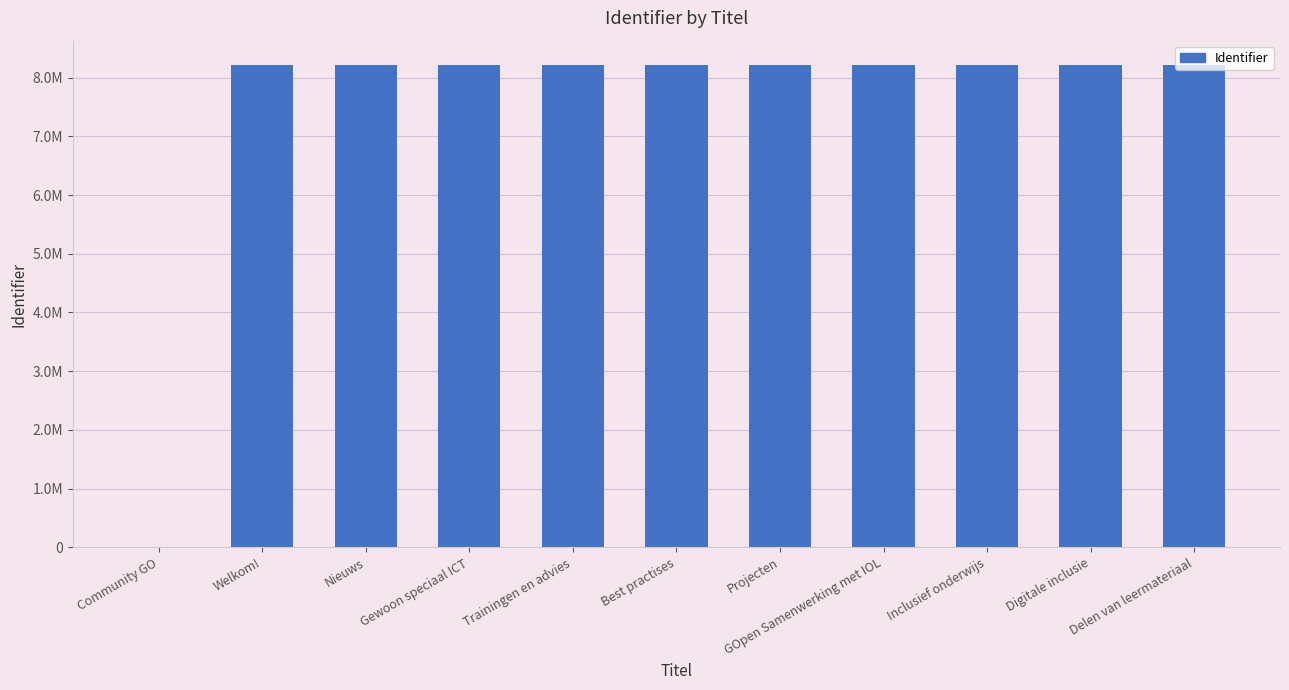

Reading left to right, transcribe all the data shown in this chart.

0	8218404	8218542	8218409	8218533	8218537	8218431	8219150	8219154	8219153	8218578